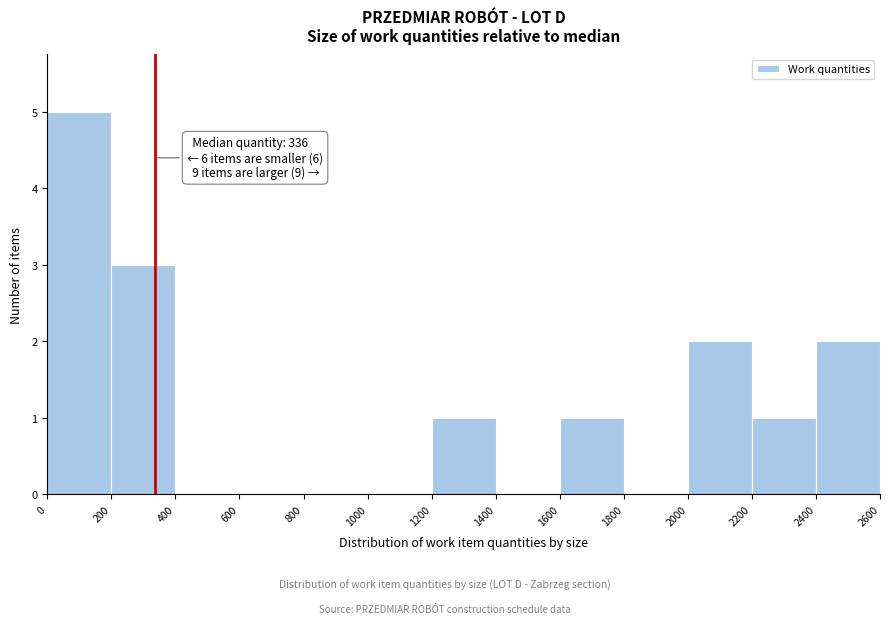

Which range on the x-axis has the tallest bar?

0 to 200